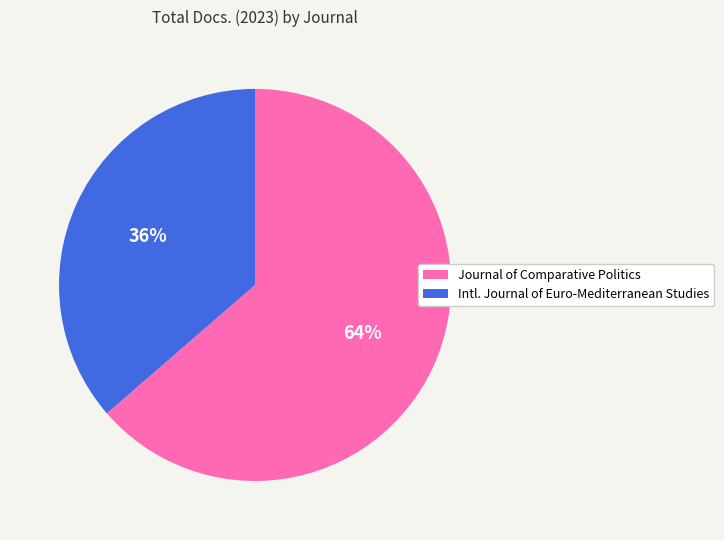

Does any single category account for the majority?

Yes